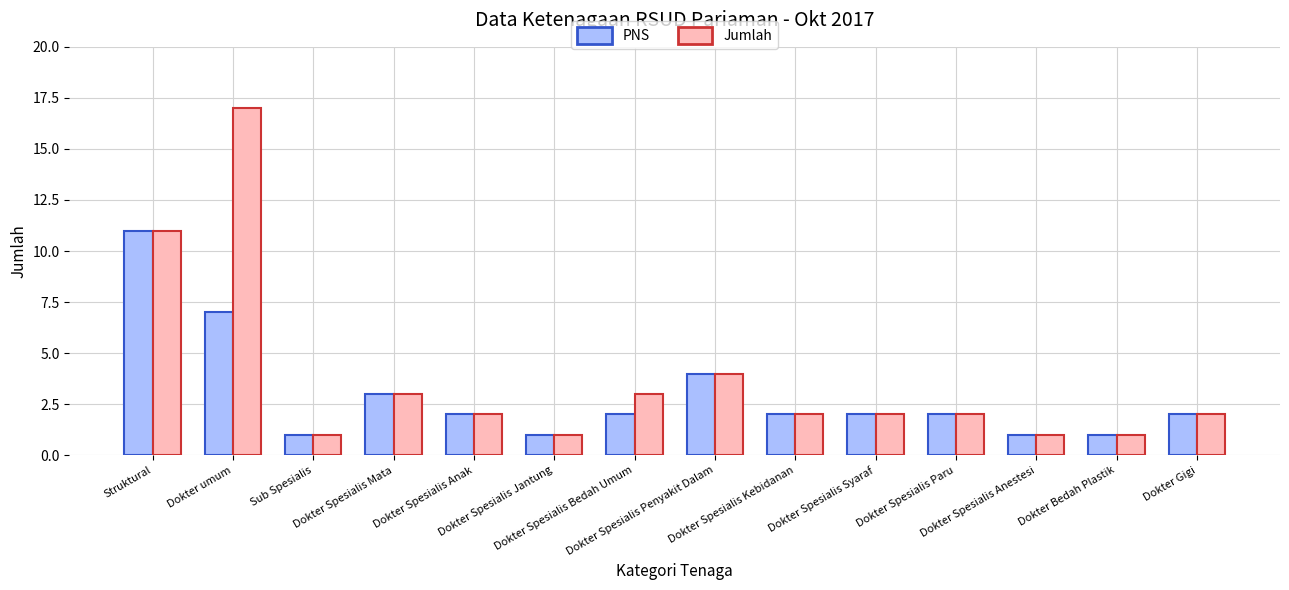

How many bars are there in each group?

2